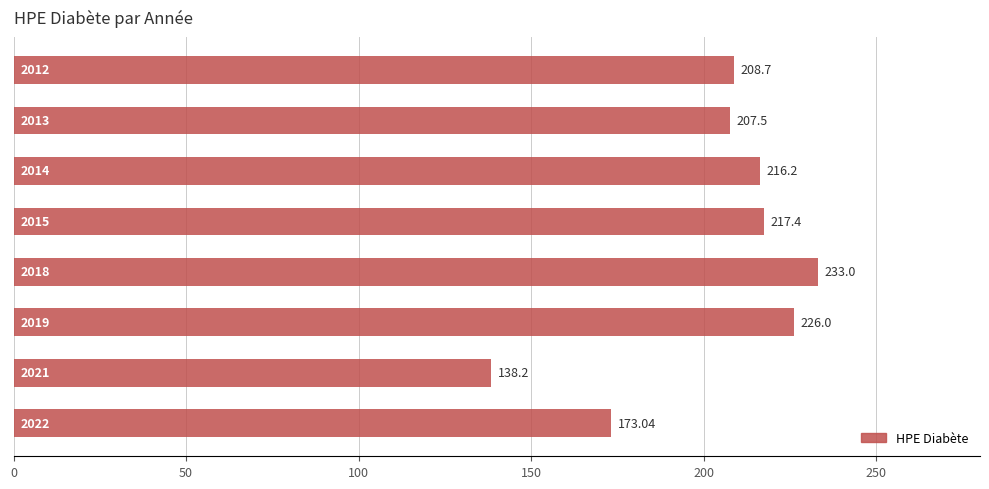

What is the minimum value shown in the chart?

138.2